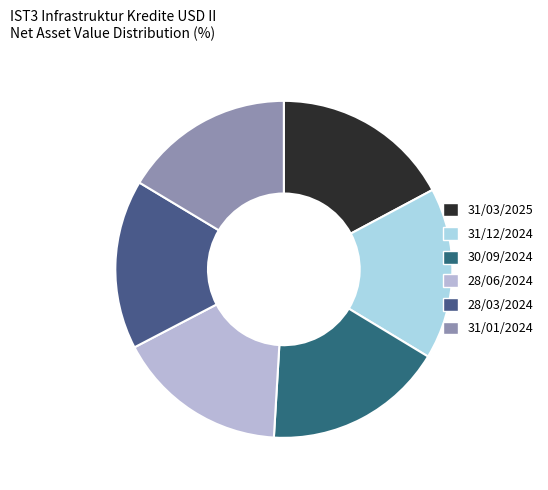

How many slices are in this pie chart?

6